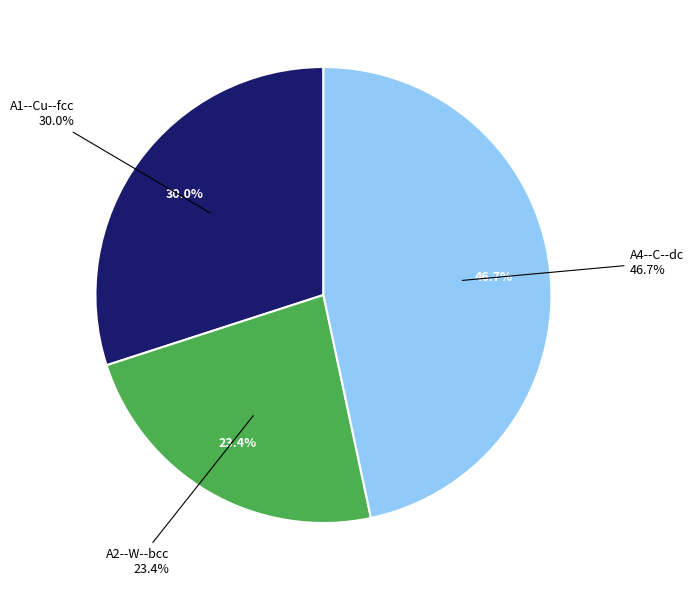

Approximately how many times larger is the value at A2--W--bcc compared to A4--C--dc?

0.5